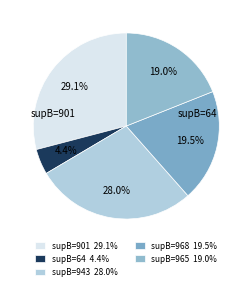

How many slices are in this pie chart?

5